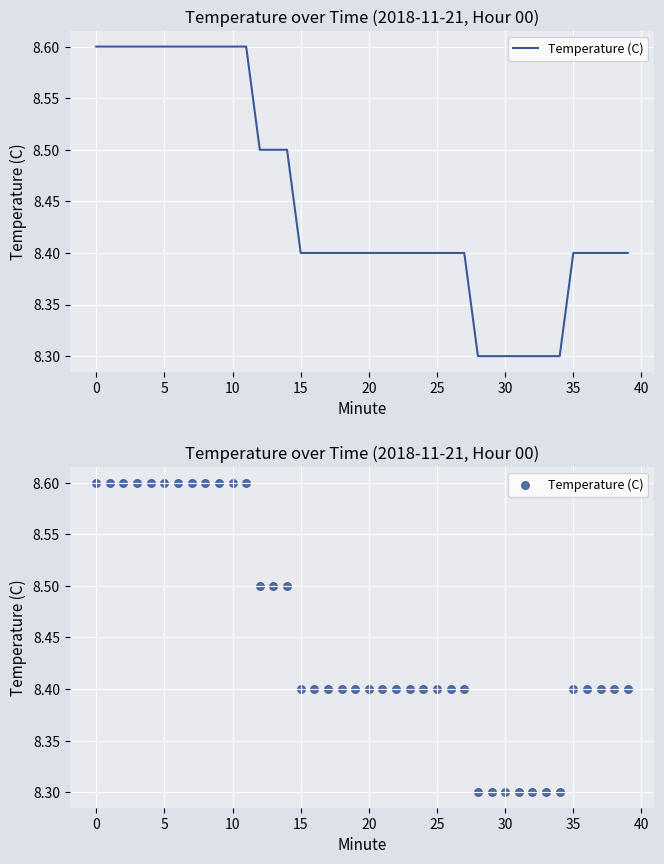

What is the change in value from 17 to 28?

-0.1